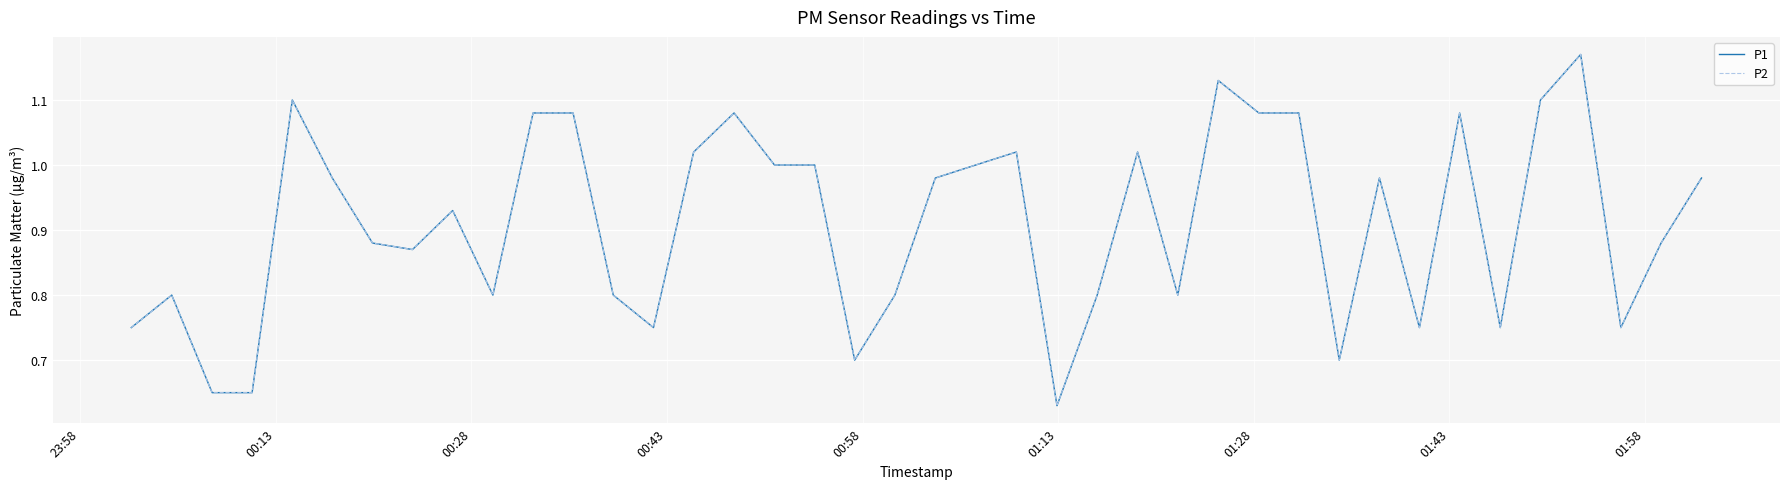

Which series has the widest spread of values?

P1